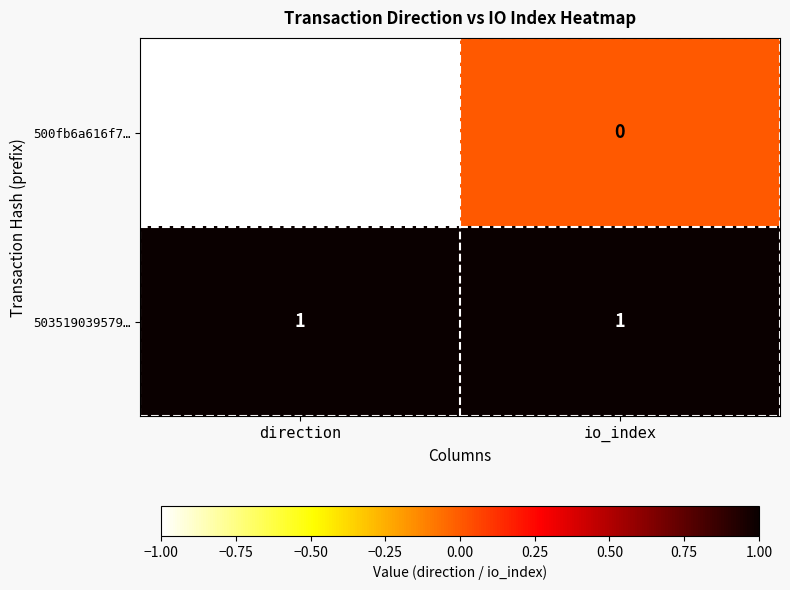

The value of 503519039579… at direction is 1. True or false?

True